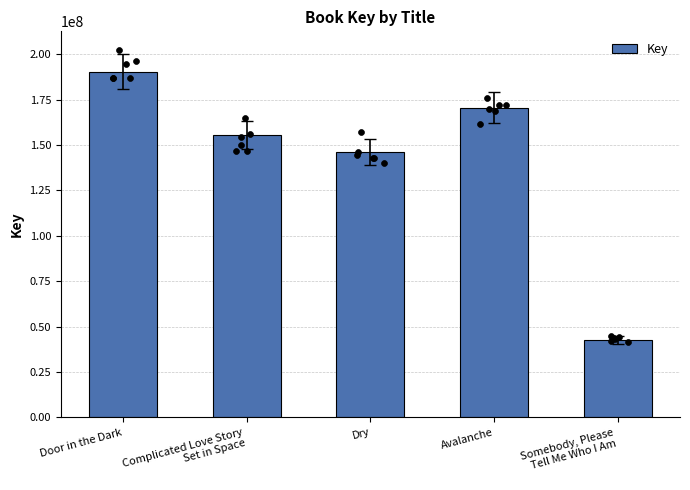

Approximately how many times larger is the value at Complicated Love Story
Set in Space compared to Avalanche?

0.9